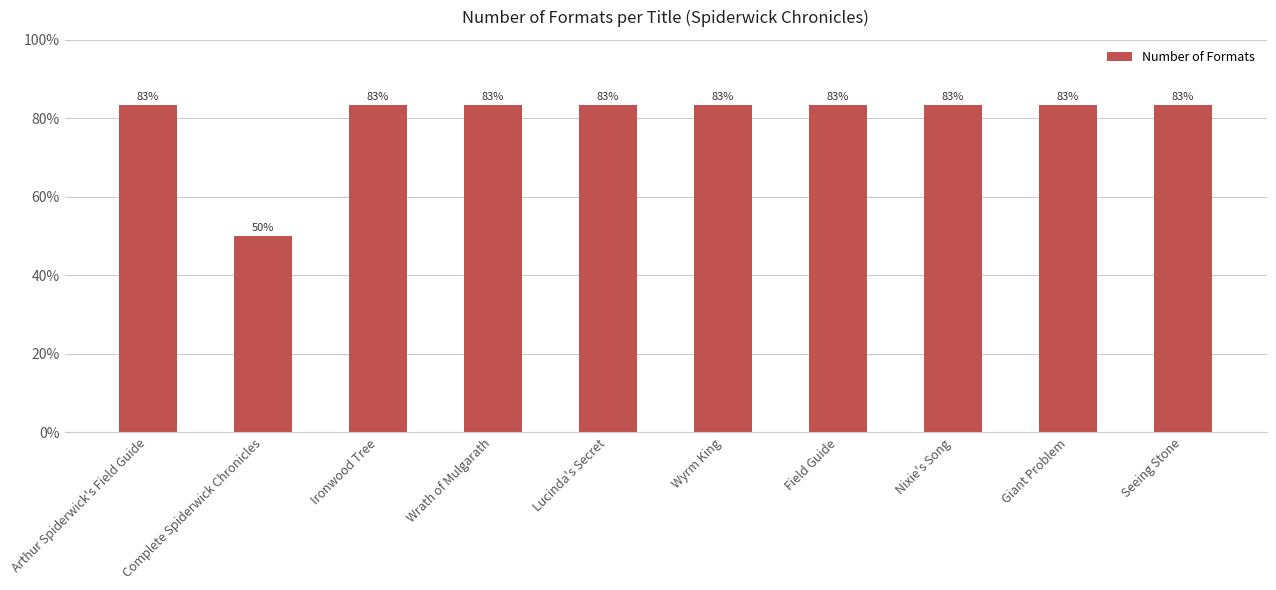

Does the chart contain any negative values?

No